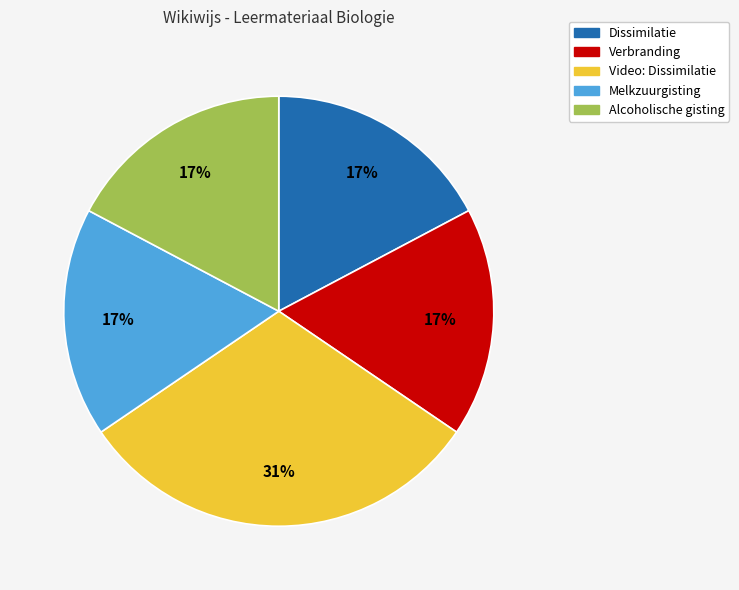

Which slice is the largest?

Video: Dissimilatie